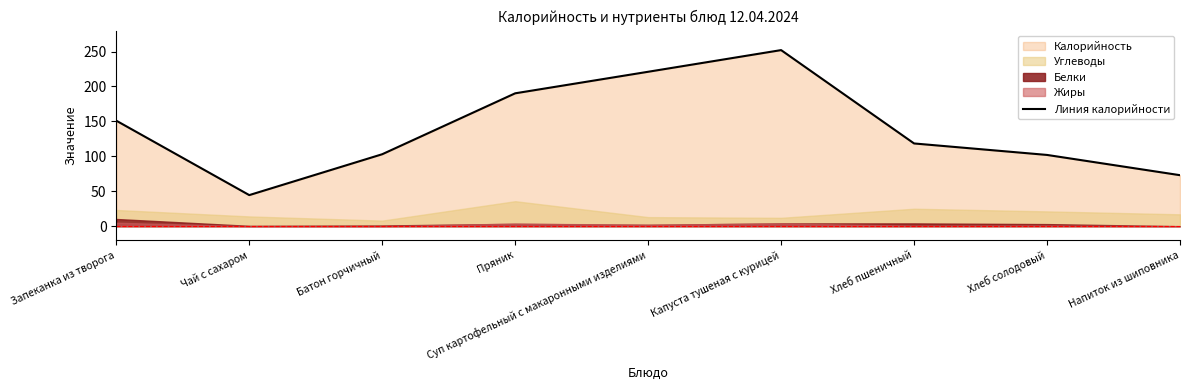

How many lines are shown in the chart?

1